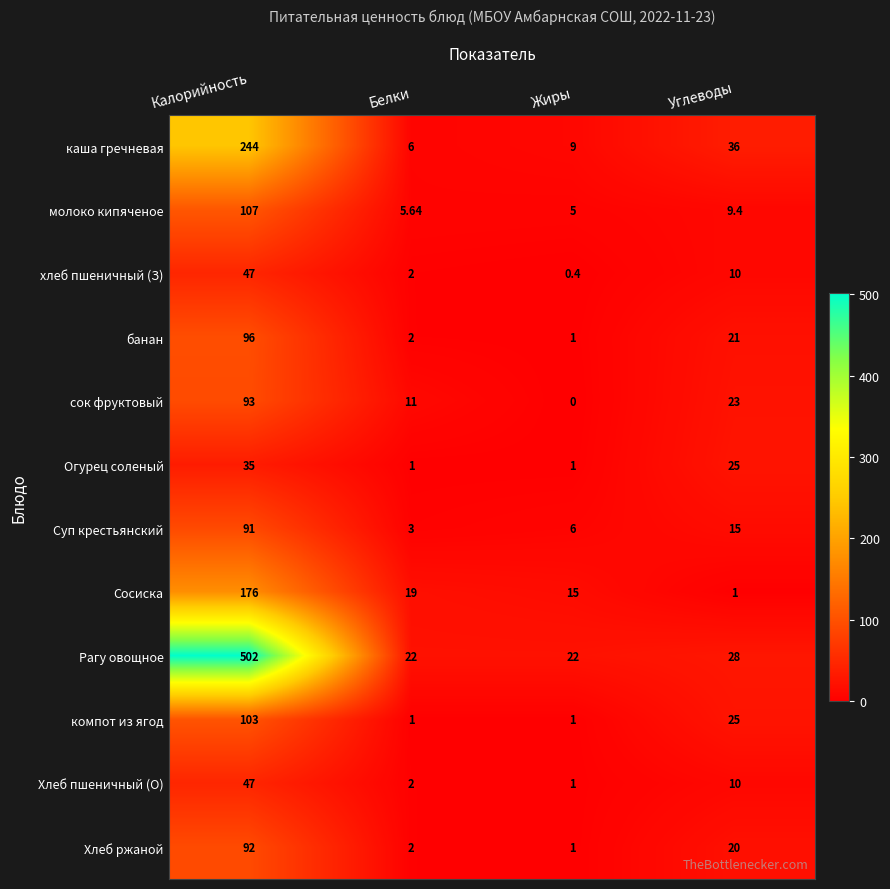

Count the number of data series in this chart.

12